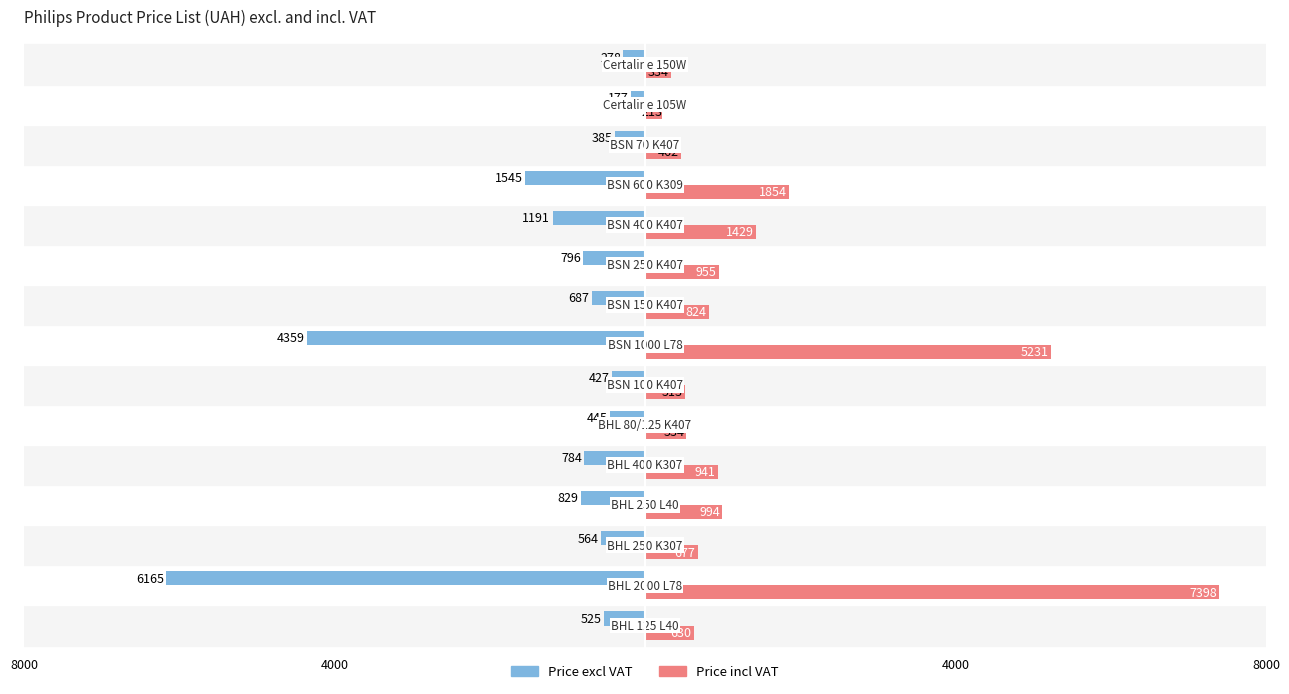

What are all the series names shown in the legend?

Price excl VAT, Price incl VAT